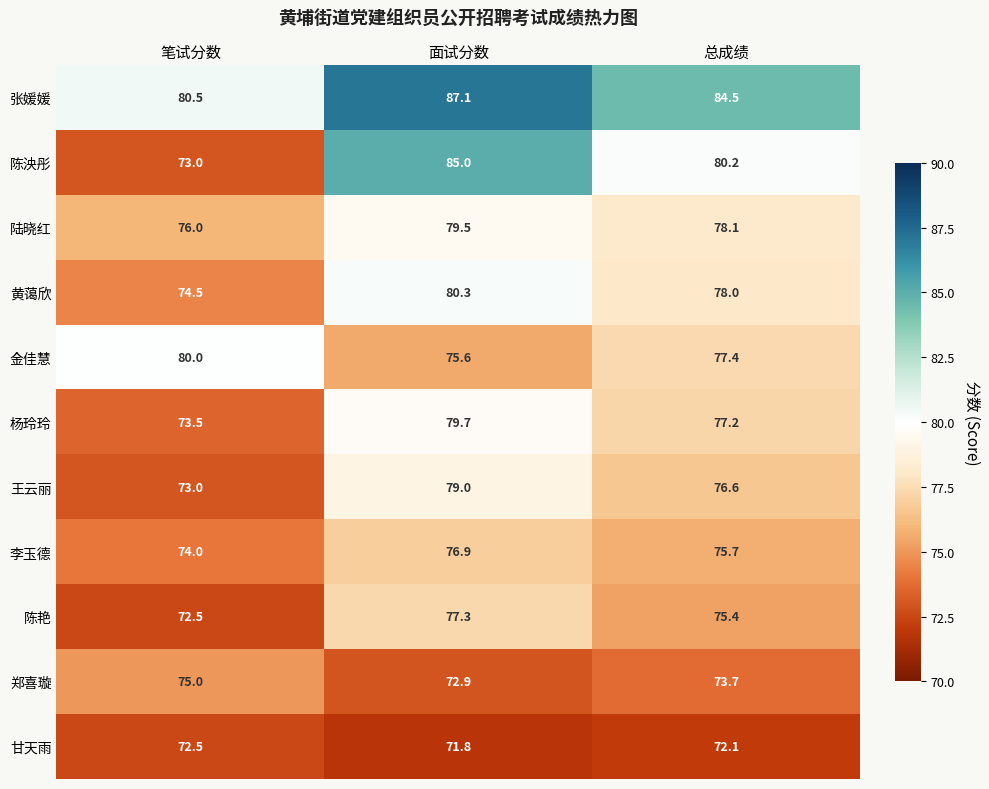

How many series are shown in this chart?

11